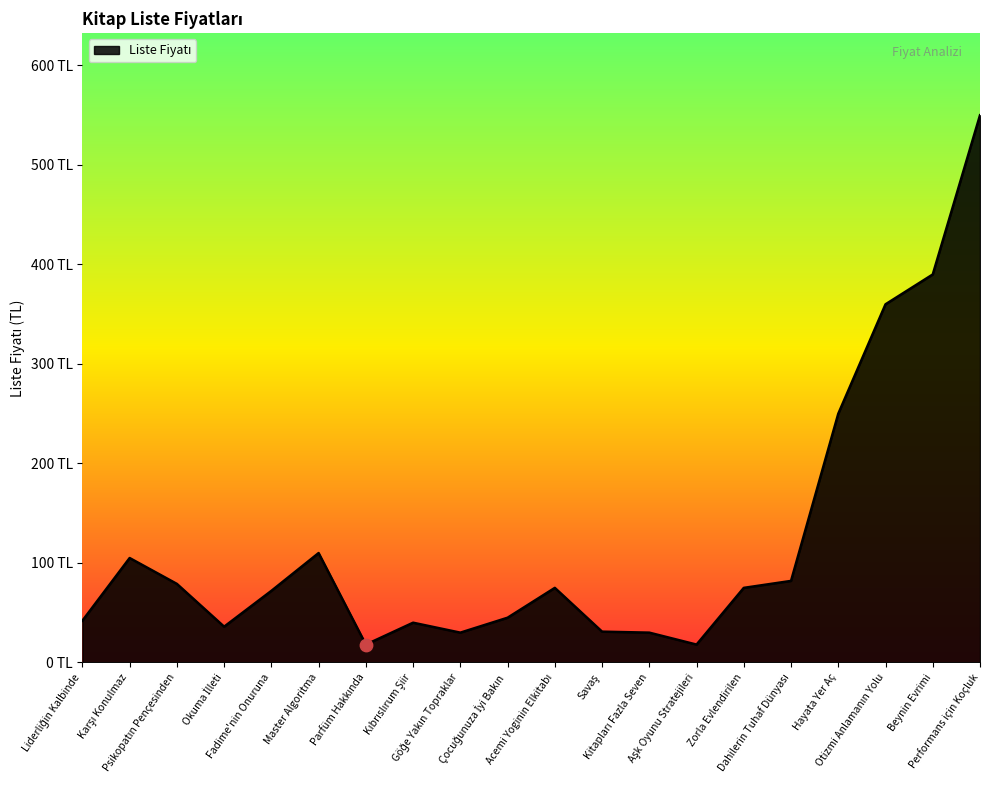

Approximately how many times larger is the value at Kıbrıslırum Şiir compared to Acemi Yoginin Elkitabı?

0.5